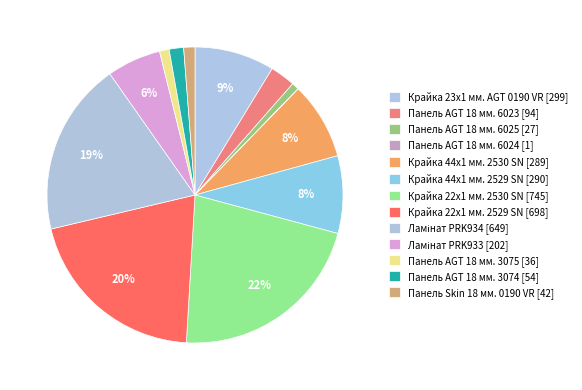

To the nearest percent, what is the combined percentage of Крайка 44x1 мм. 2530 SN and Панель AGT 18 мм. 3074?

10%